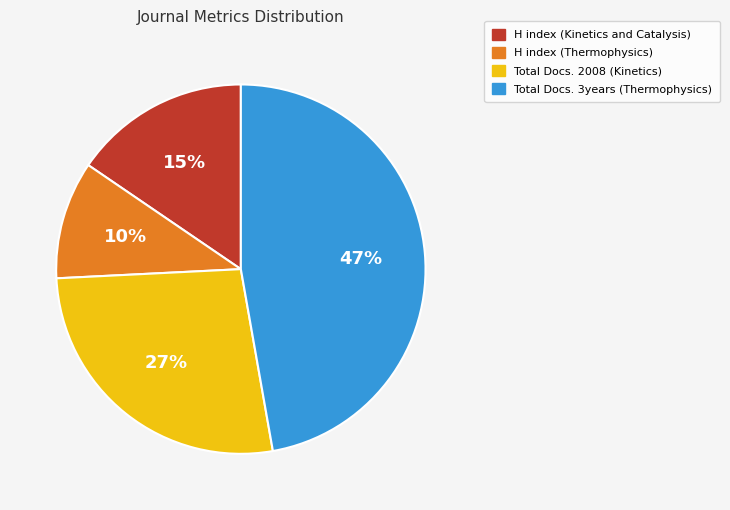

To the nearest percent, what is the average slice percentage?

25%